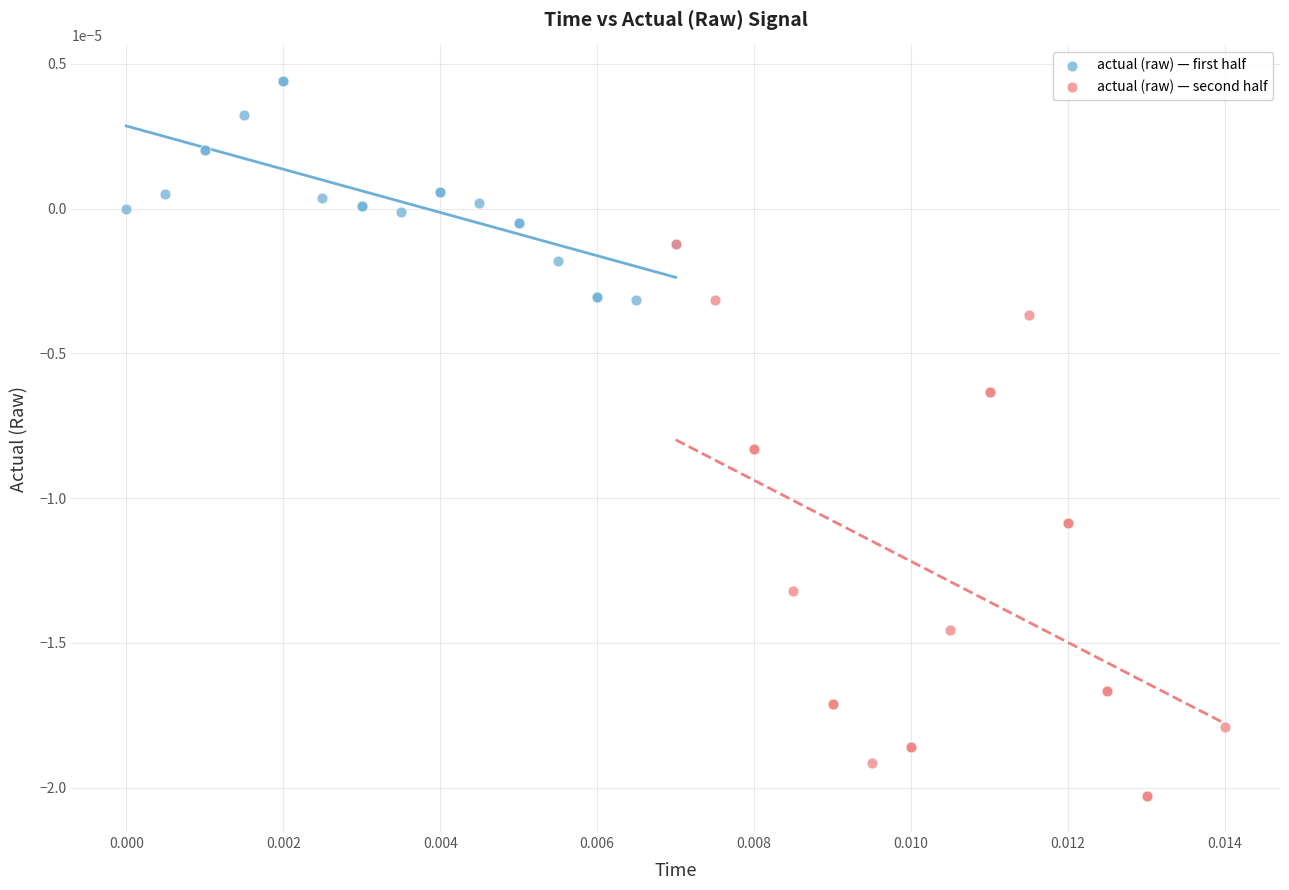

Which series reaches the maximum Y coordinate?

actual (raw) — first half